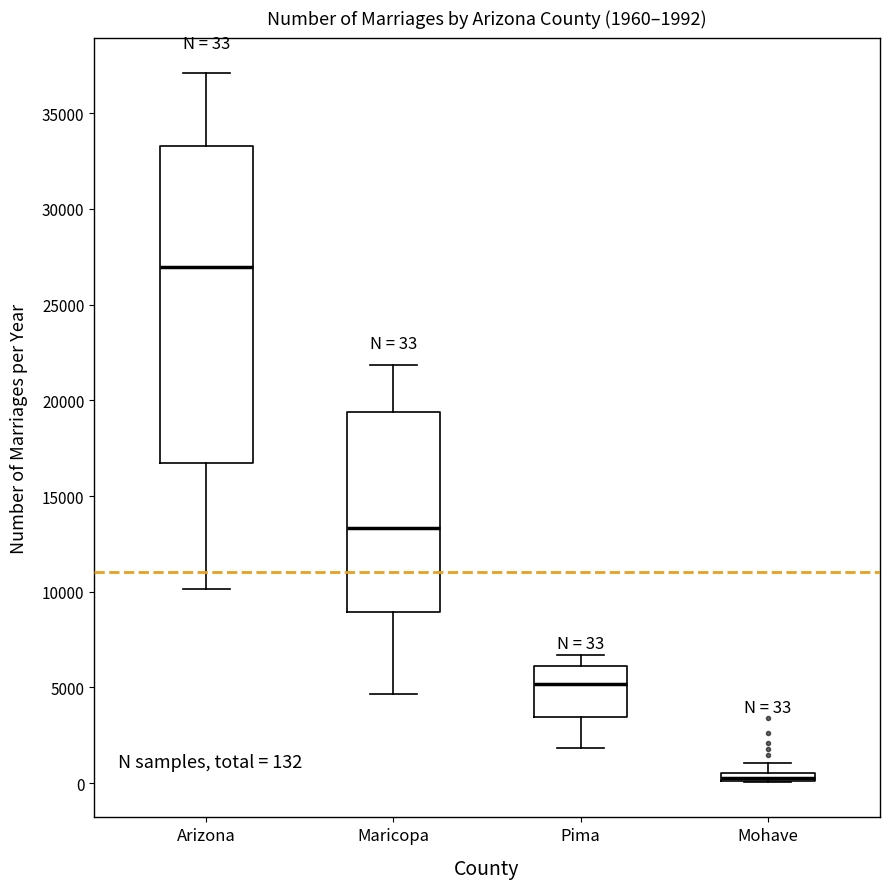

Comparing the boxes themselves (not the whiskers), which one is the tallest?

Arizona